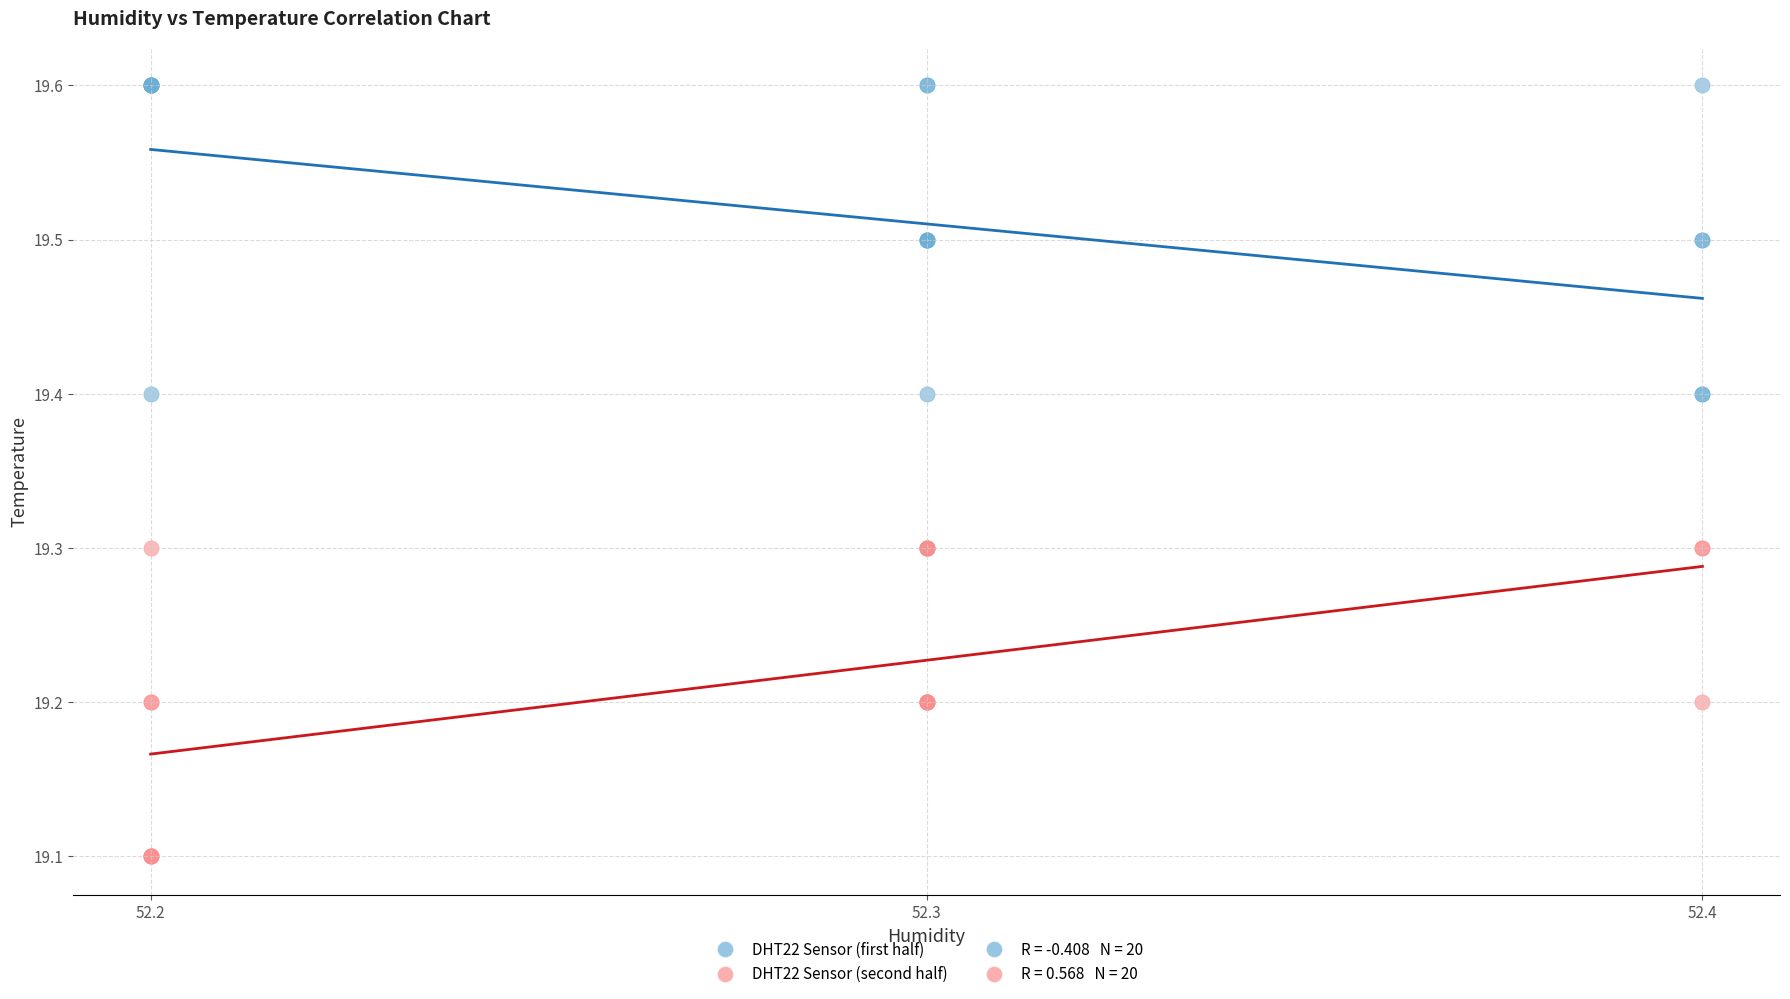

Which series reaches the maximum Y coordinate?

DHT22 Sensor (first half)